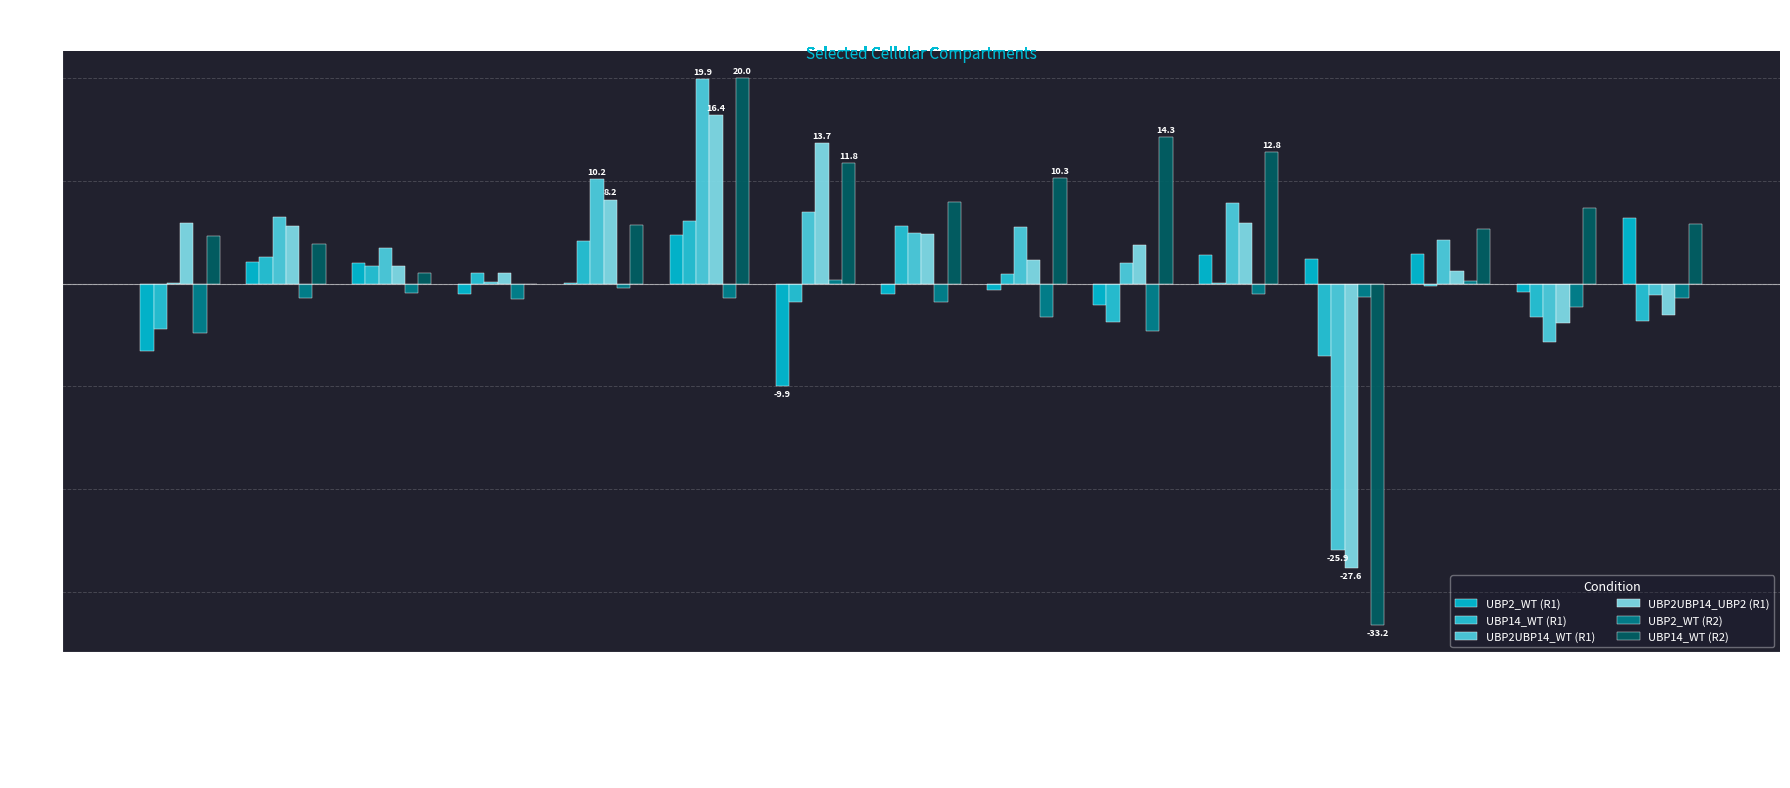

Are the bars grouped side by side (vs. stacked)?

Yes